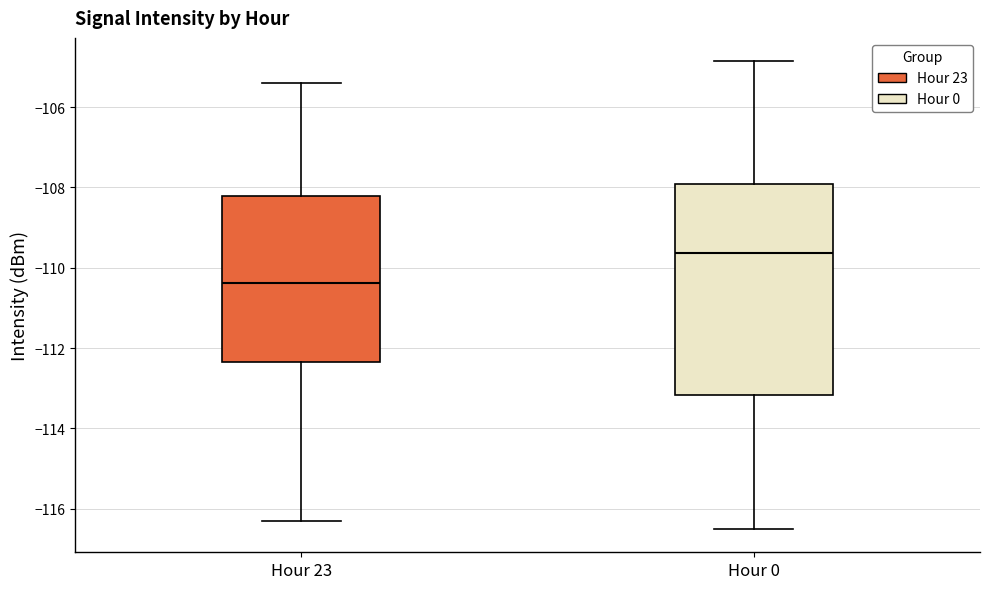

Where is the upper edge of the box for Hour 0 on the y-axis? The values are not printed on the chart, so give them approximately, as read against the axis.

-108.0